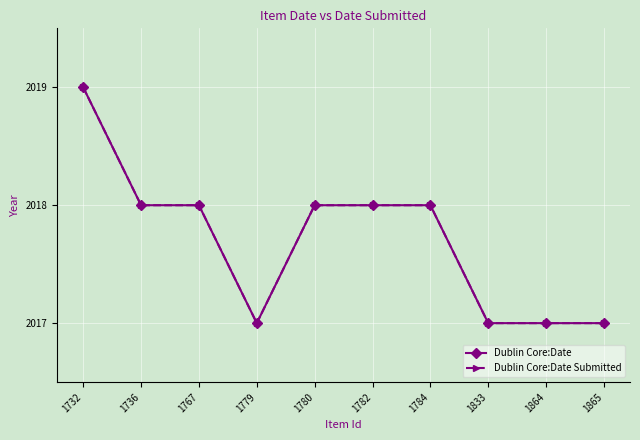

Count the number of data series in this chart.

2